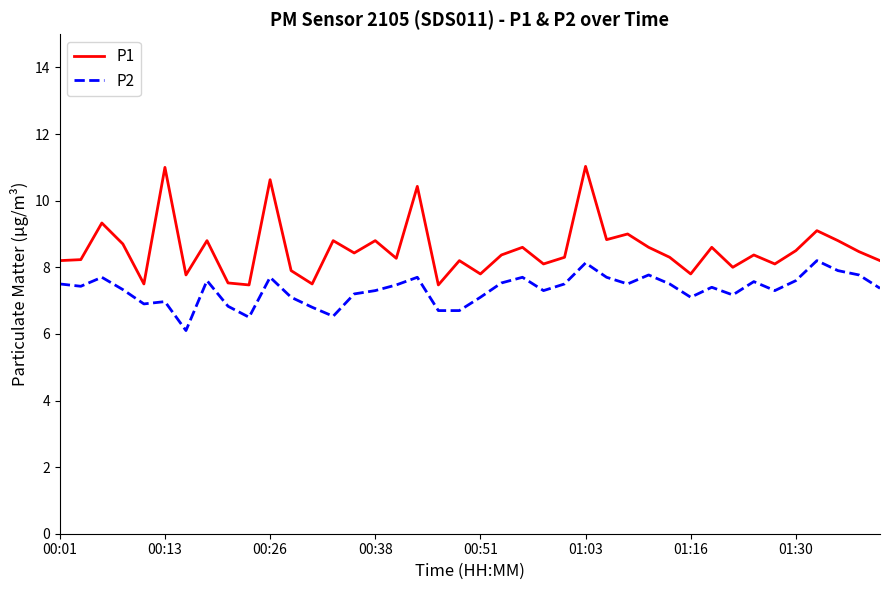

What are all the series names shown in the legend?

P1, P2